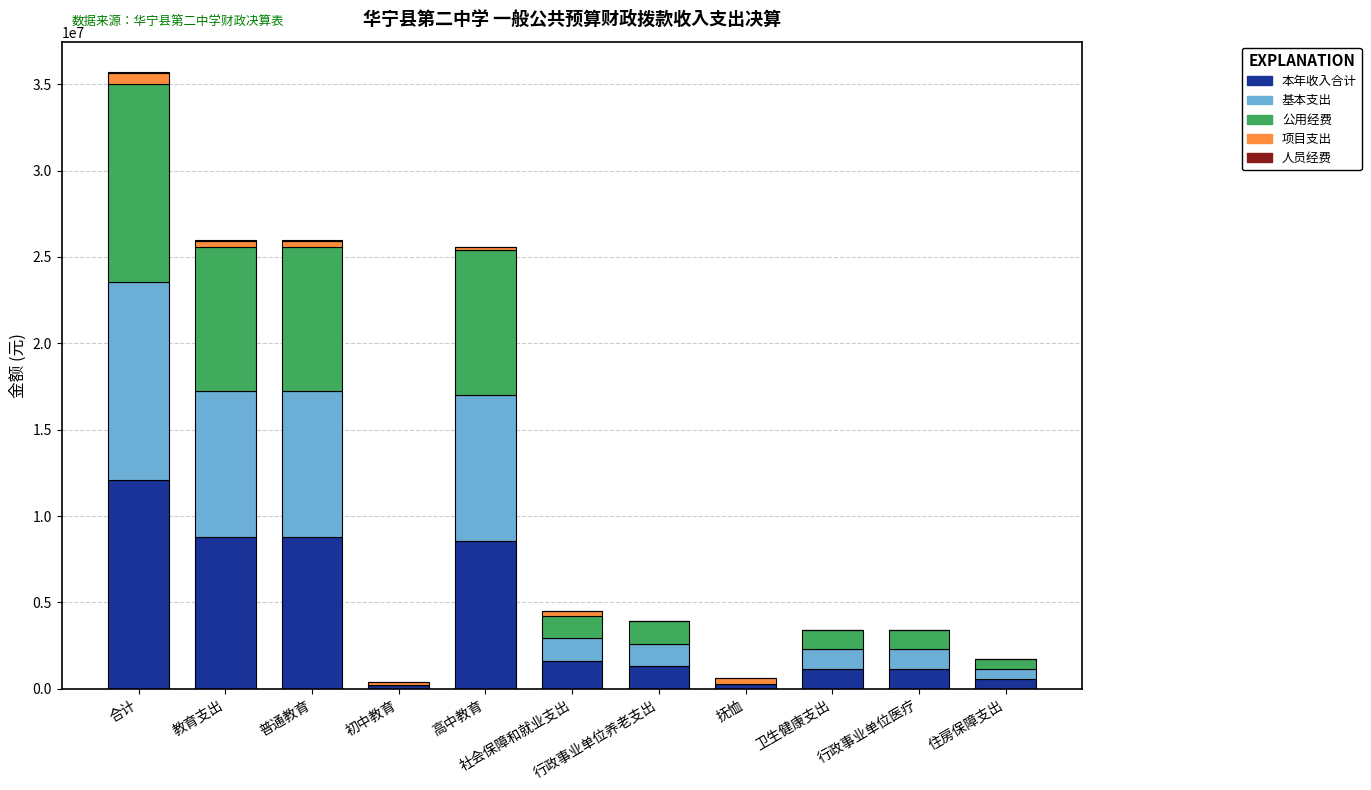

Count the 人员经费 values in the range 0 to 44000.

11